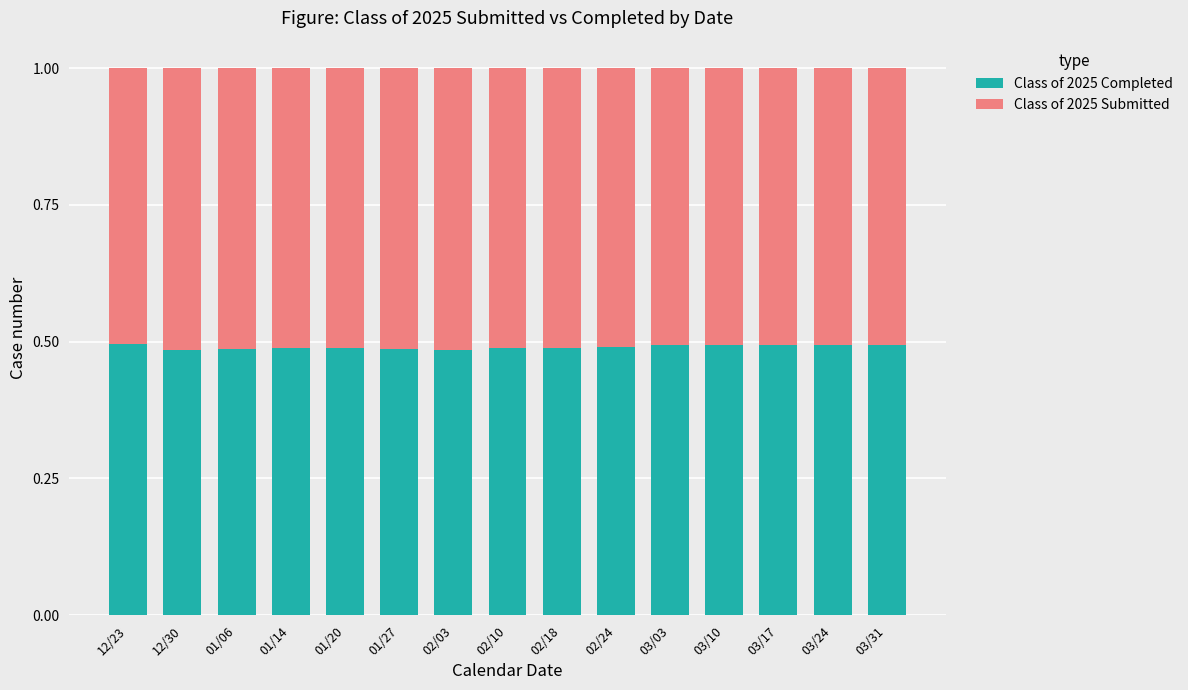

What is the total value across all series at 02/18?

1.0